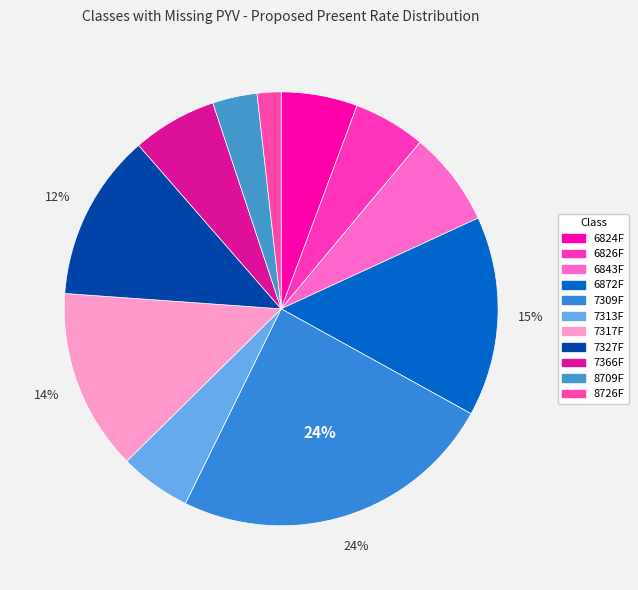

How many segments does this pie chart have?

11